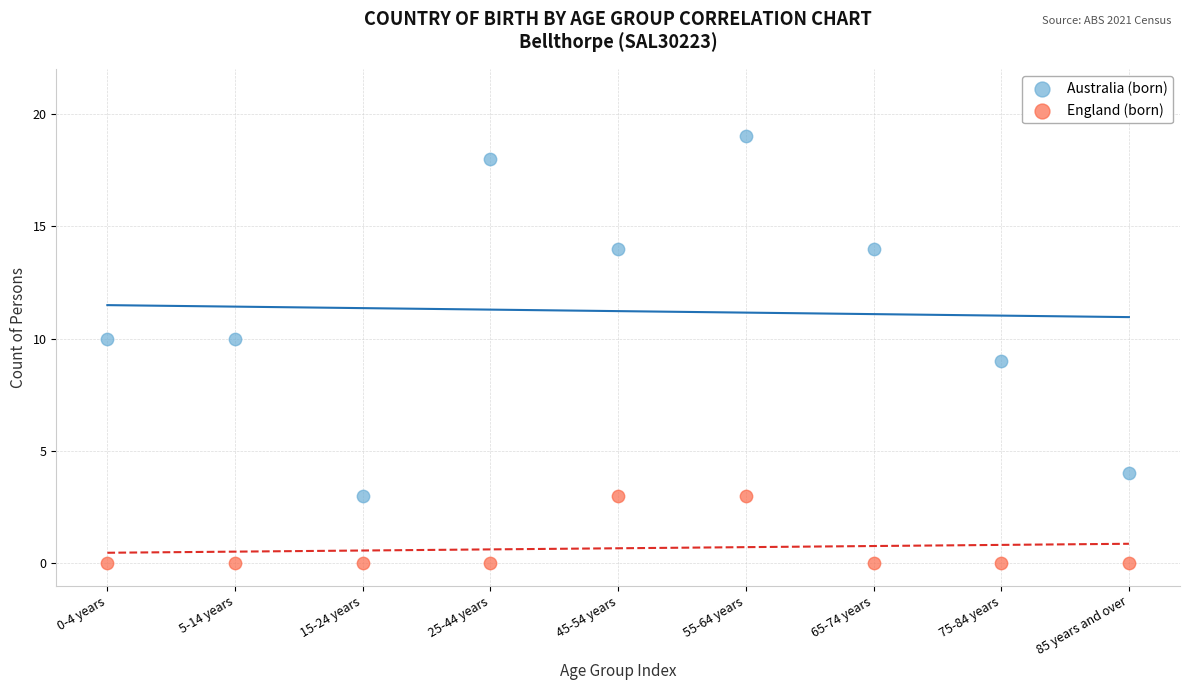

Which series contains the lowest Y value?

England (born)